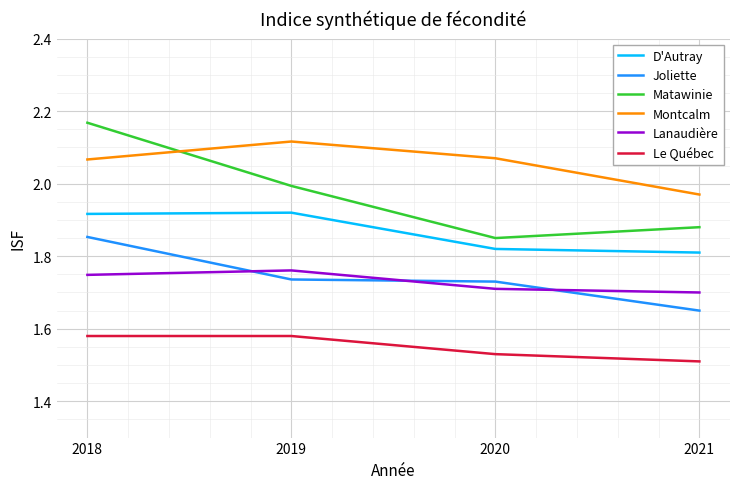

Which series has the largest total across all categories?

Montcalm